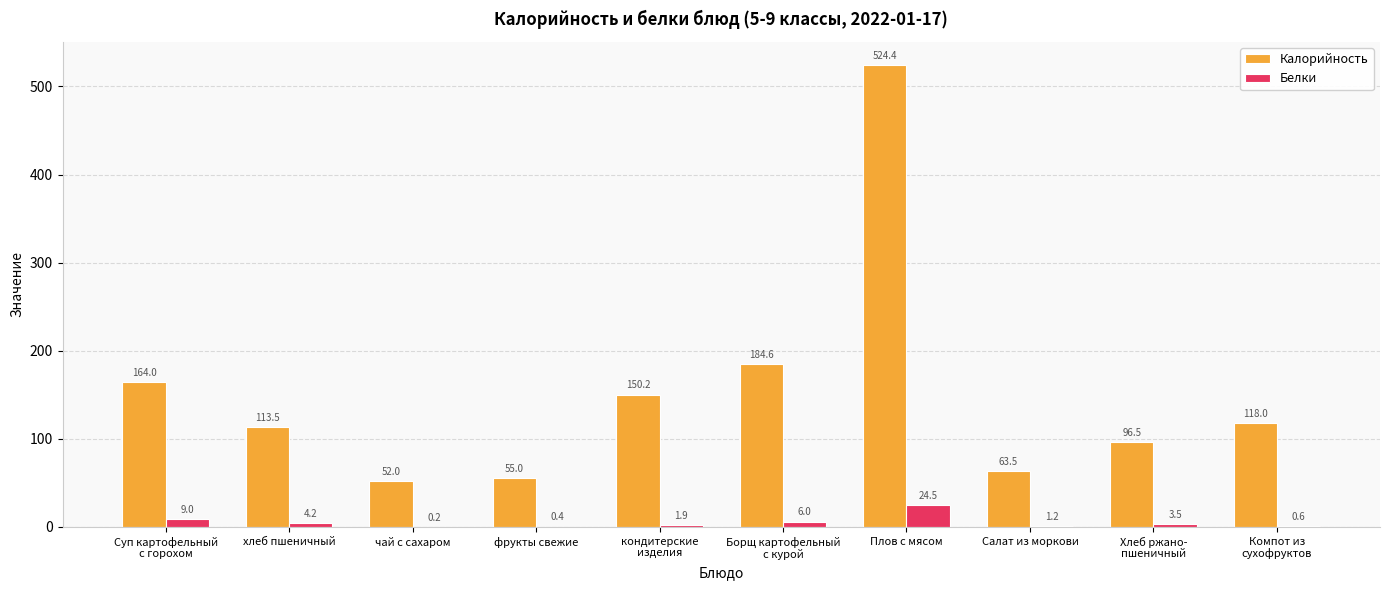

Does the chart contain stacked bars?

No